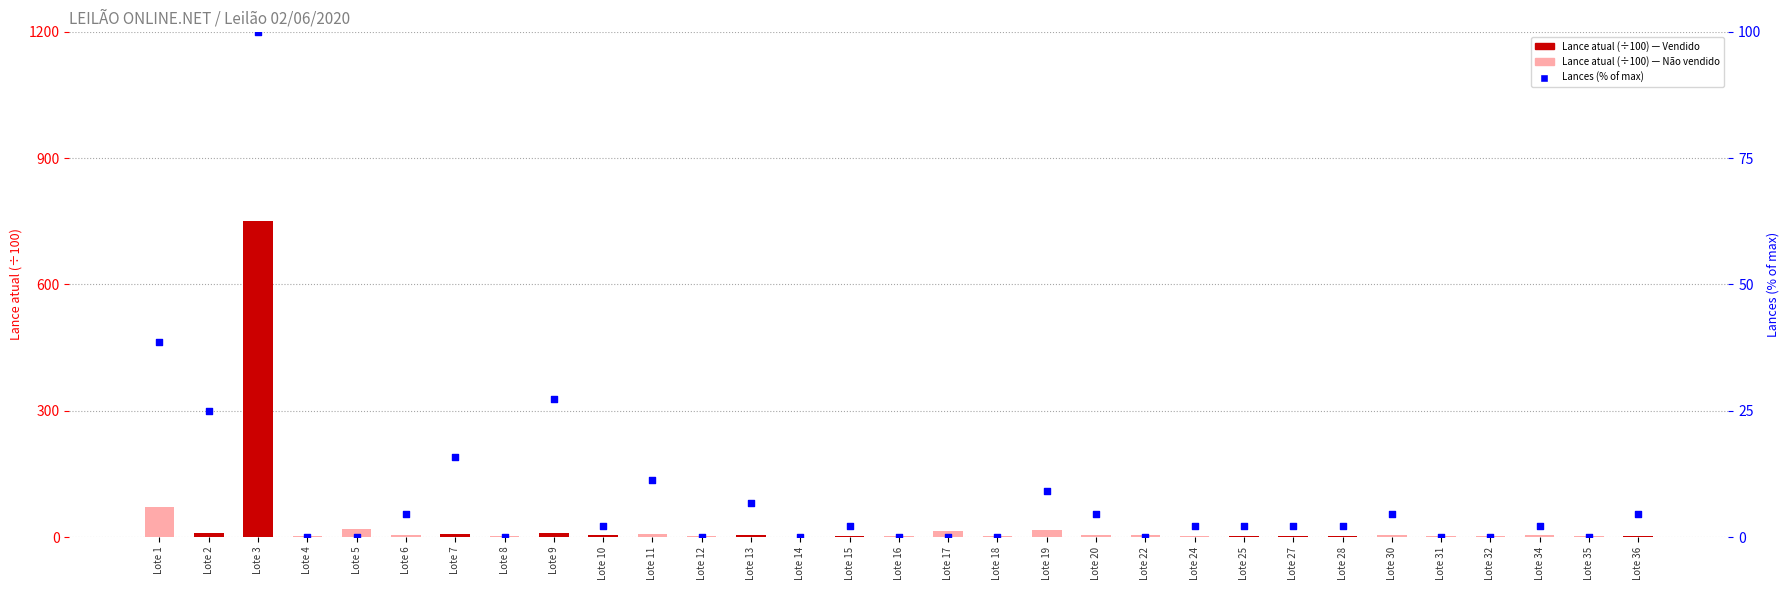

Is the value of Lances (% of max) at Lote 32 greater than the value of Lance atual (÷100) at Lote 30?

No